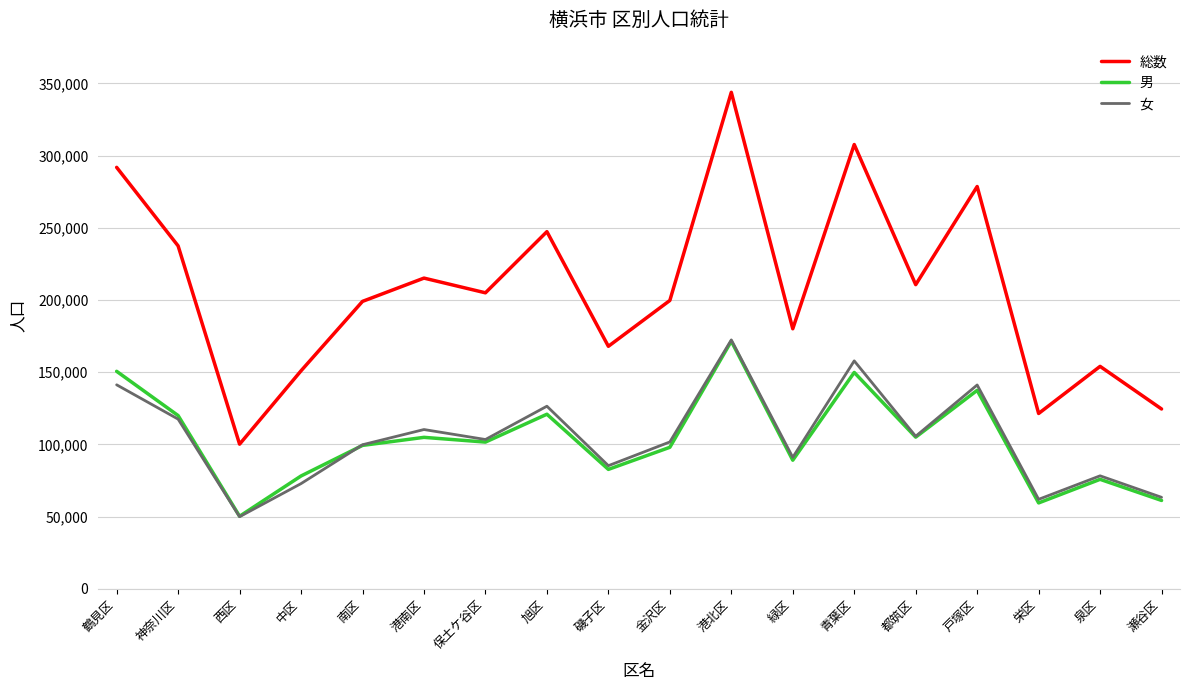

The value of 総数 at 磯子区 is 167954. True or false?

True